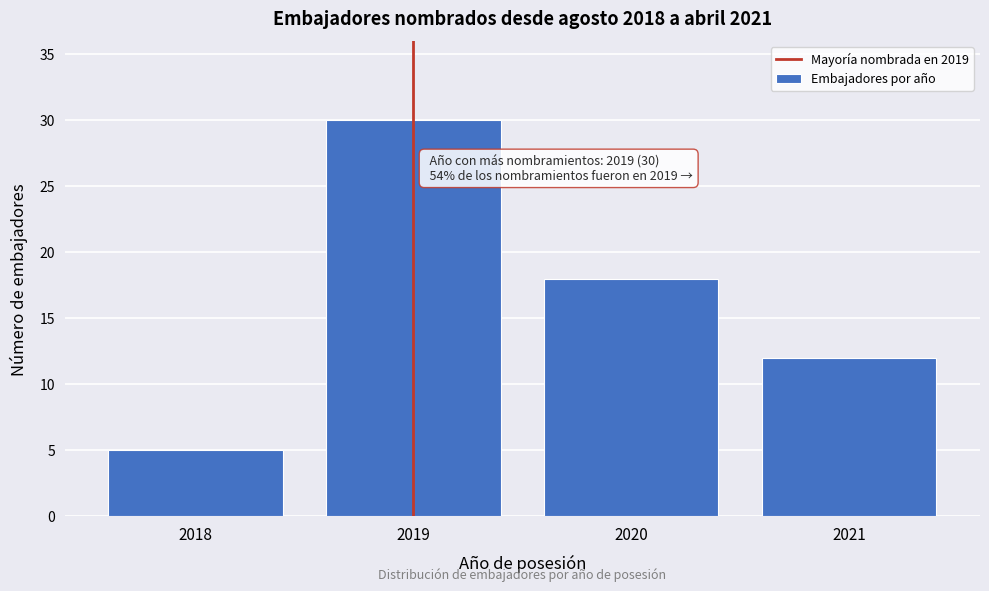

Reading left to right, extract all data points from this chart.

2018=5	2019=30	2020=18	2021=12